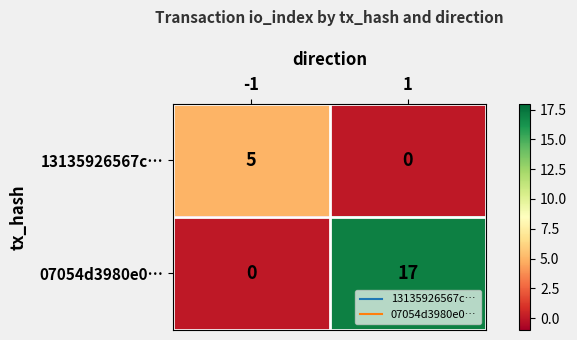

What is the sum of the 13135926567c… values at -1 and 1?

5